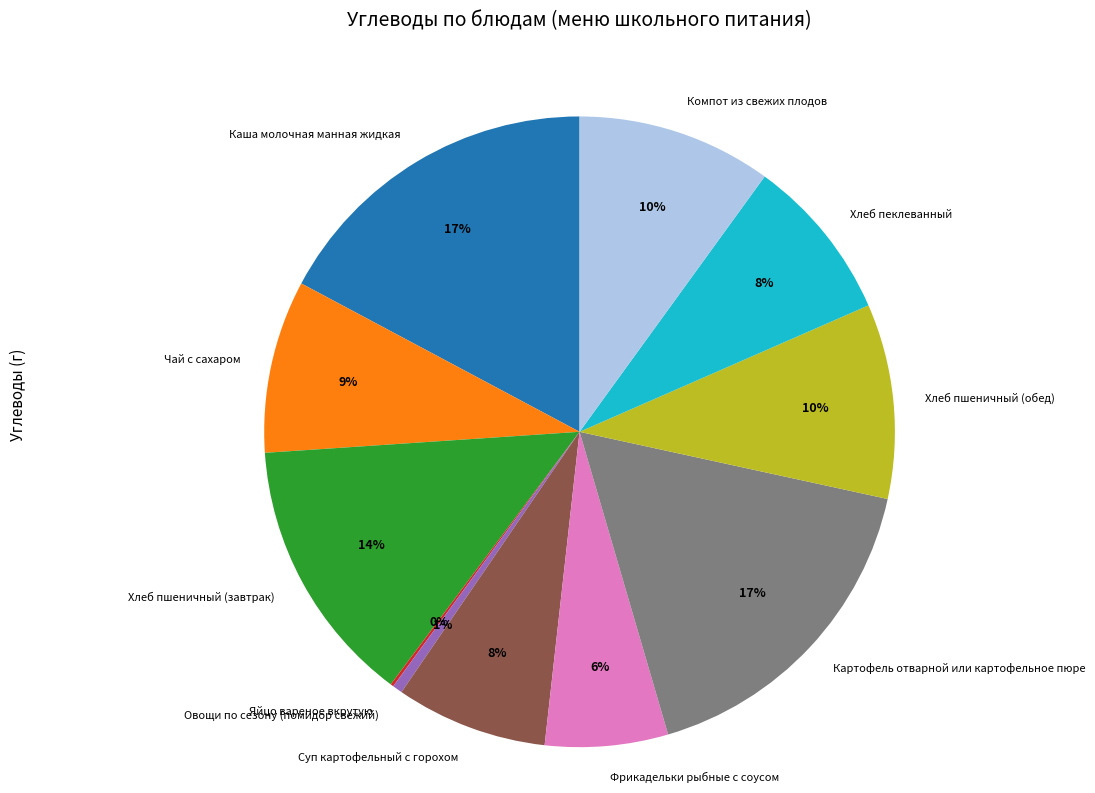

Does Хлеб пеклеванный represent more than half of the total?

No